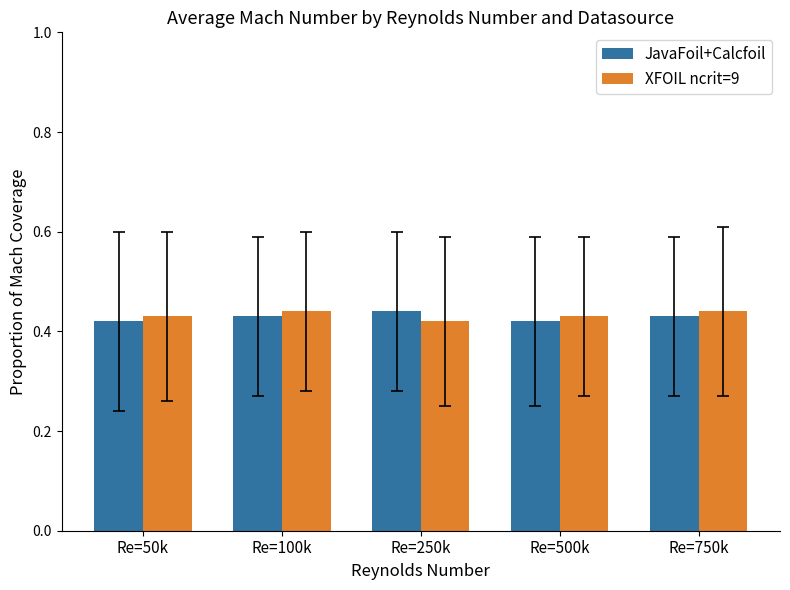

Count the JavaFoil+Calcfoil values in the range 0 to 1.

5